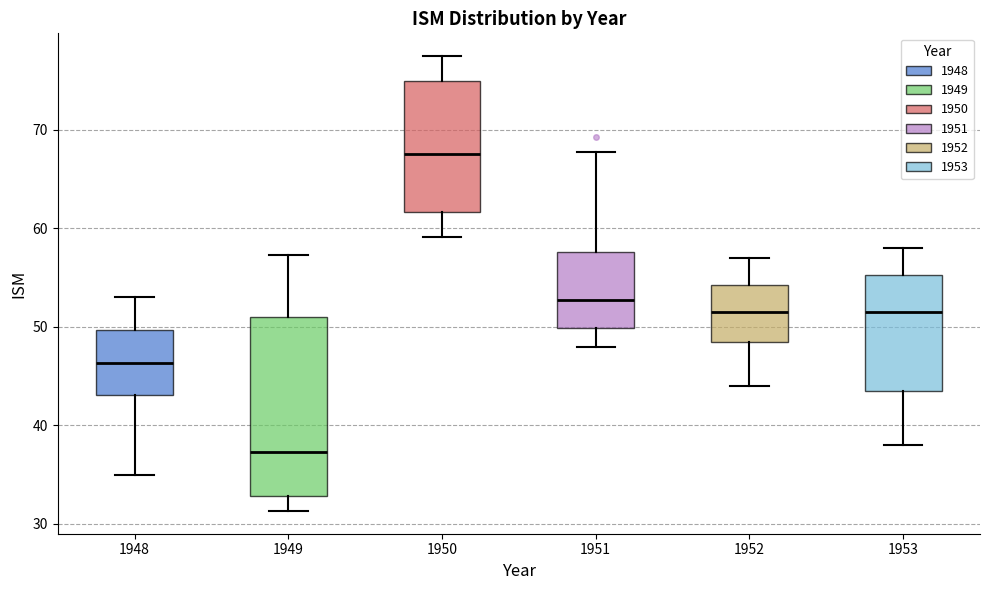

Which box's median line is the lowest?

1949